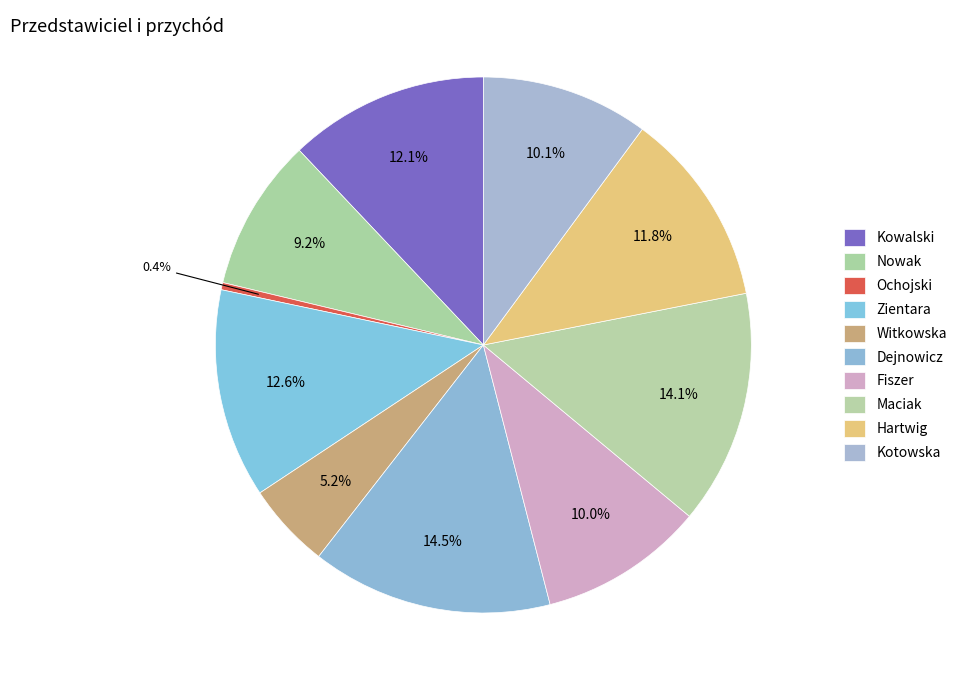

How many segments does this pie chart have?

10